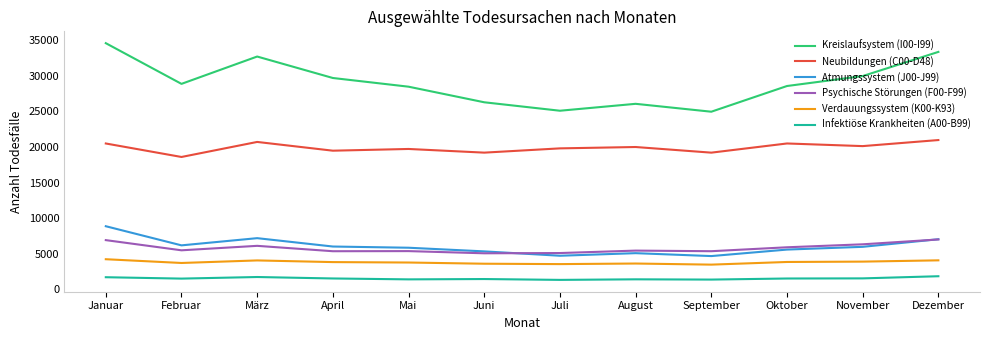

Is this an area chart (filled region under the line)?

No